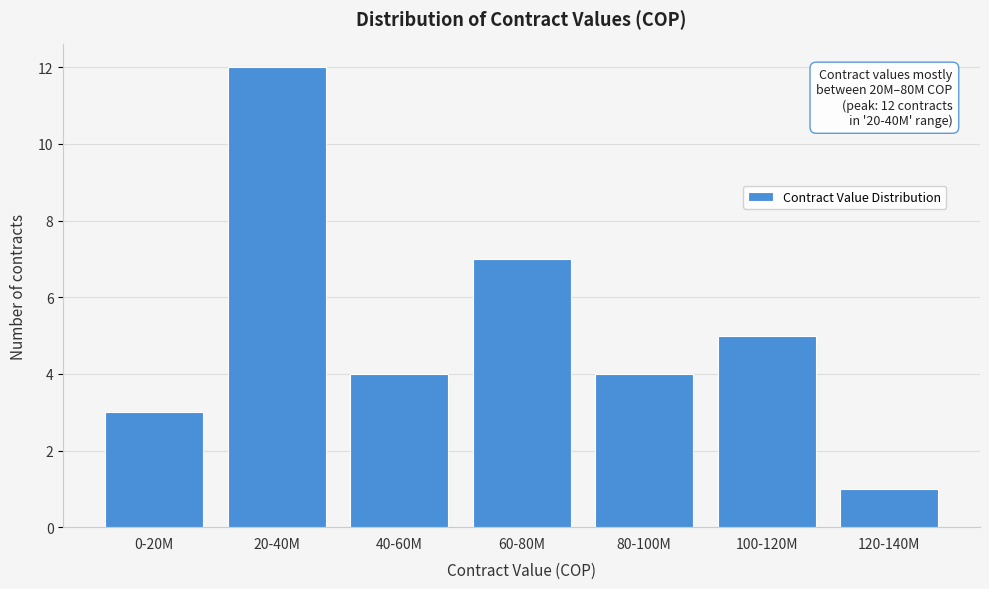

Reading left to right, list all the values displayed in this chart.

0-20M=3	20-40M=12	40-60M=4	60-80M=7	80-100M=4	100-120M=5	120-140M=1